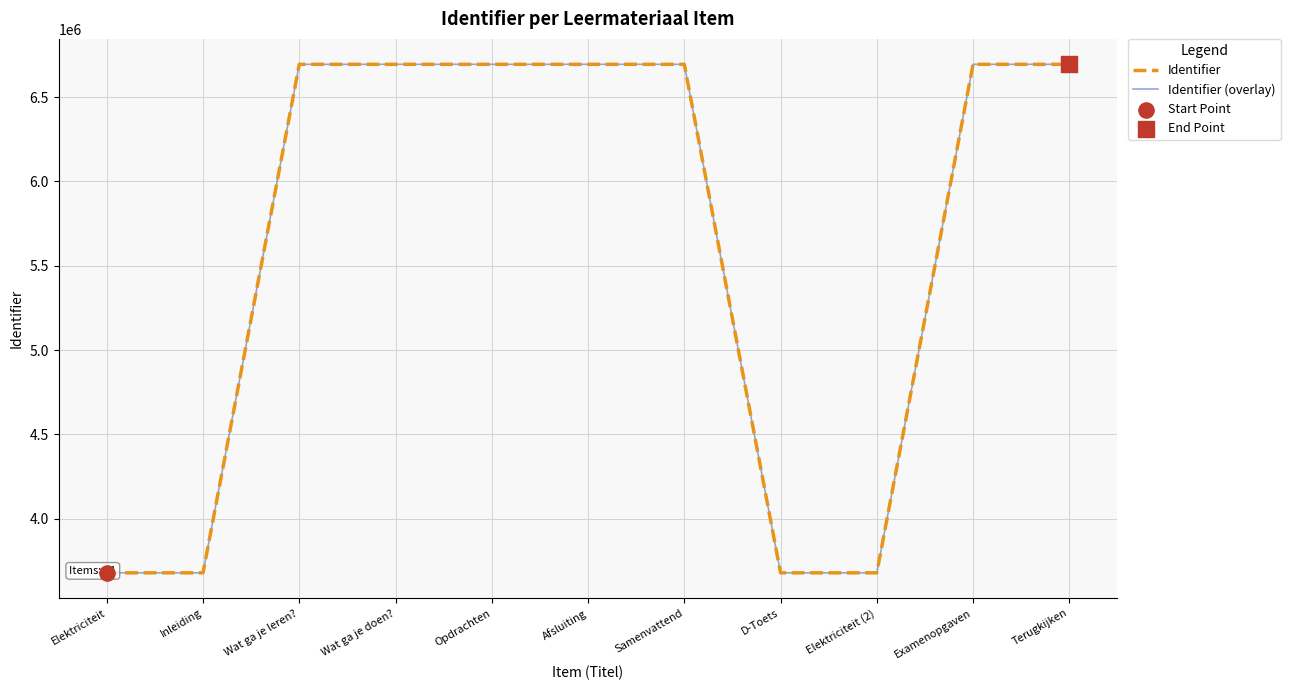

What is the total value across all series at Afsluiting?

13388448